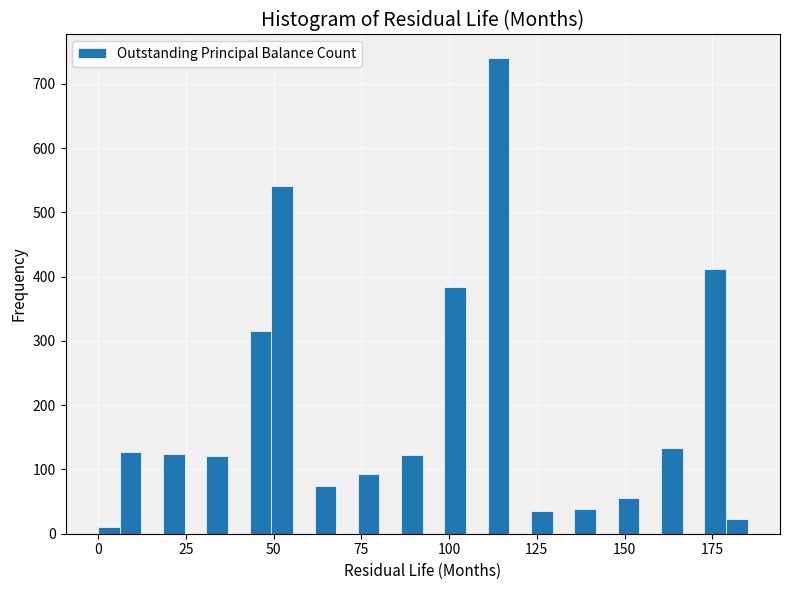

Read against the x-axis, roughly where is the centre of the tallest bar?

115